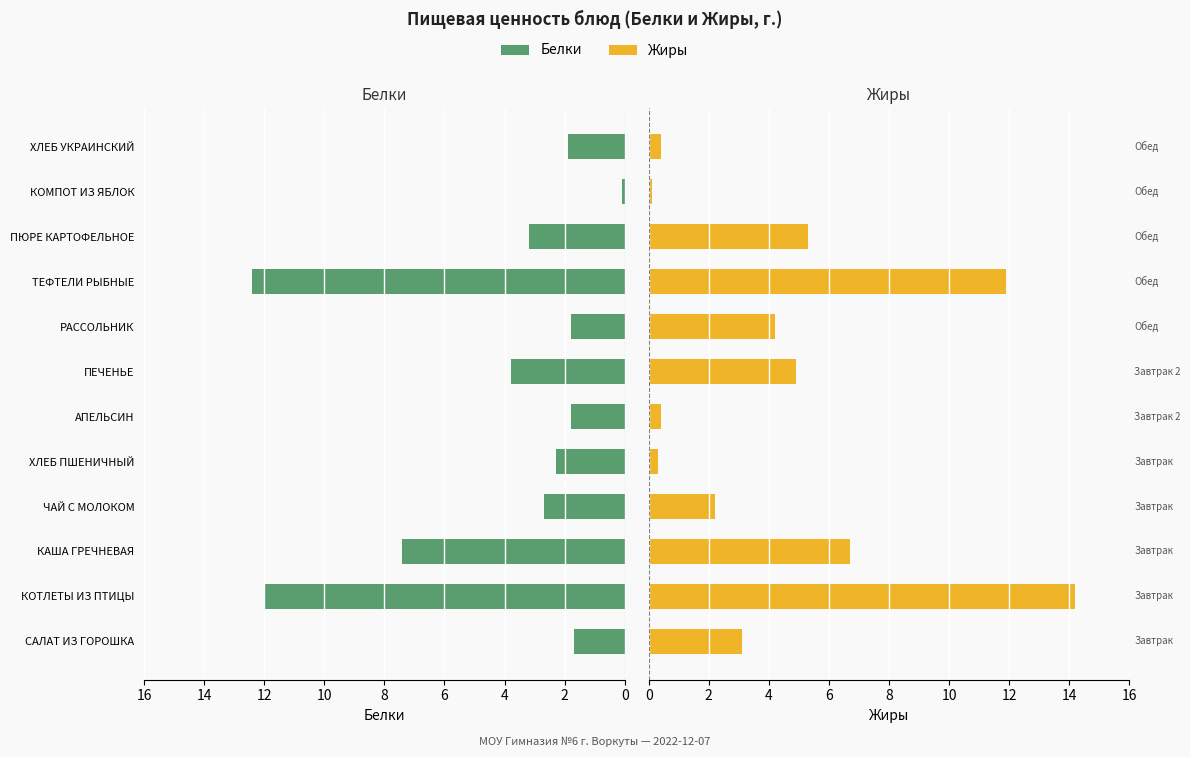

Is the value of Жиры at АПЕЛЬСИН greater than the value of Белки at ПЕЧЕНЬЕ?

No